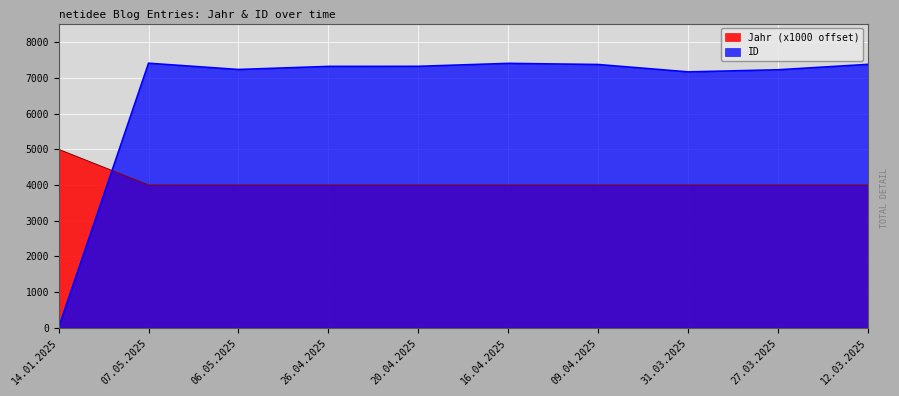

How many values in ID are above zero?

9